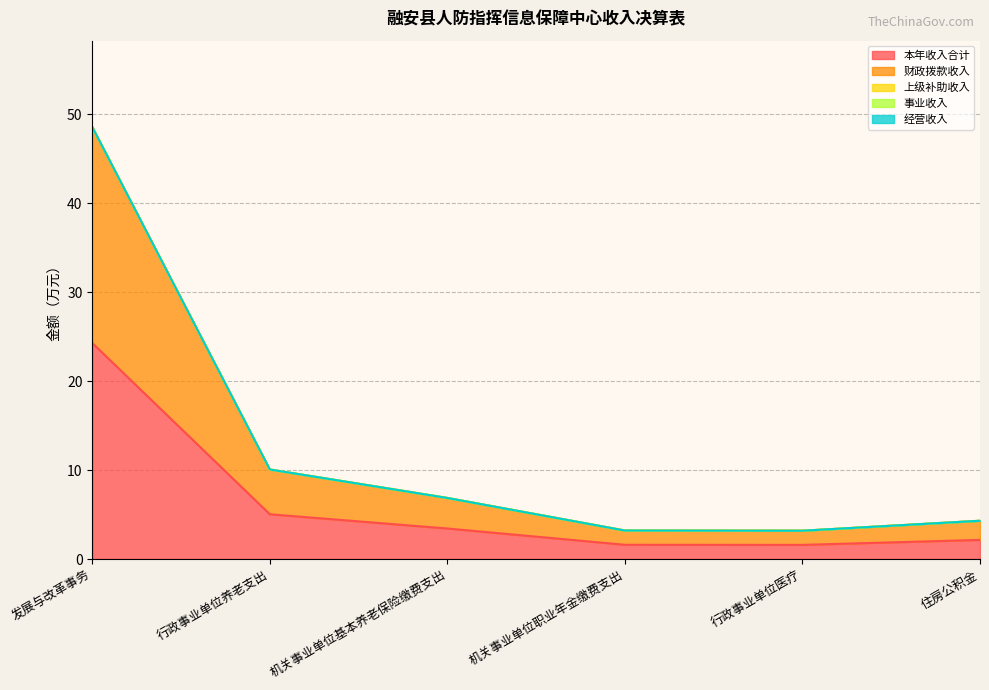

List the labels in order of 上级补助收入 value, largest first.

发展与改革事务, 行政事业单位养老支出, 机关事业单位基本养老保险缴费支出, 机关事业单位职业年金缴费支出, 行政事业单位医疗, 住房公积金